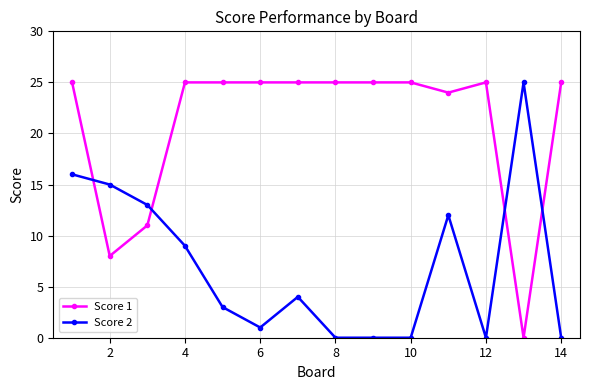

What are all the series names shown in the legend?

Score 1, Score 2